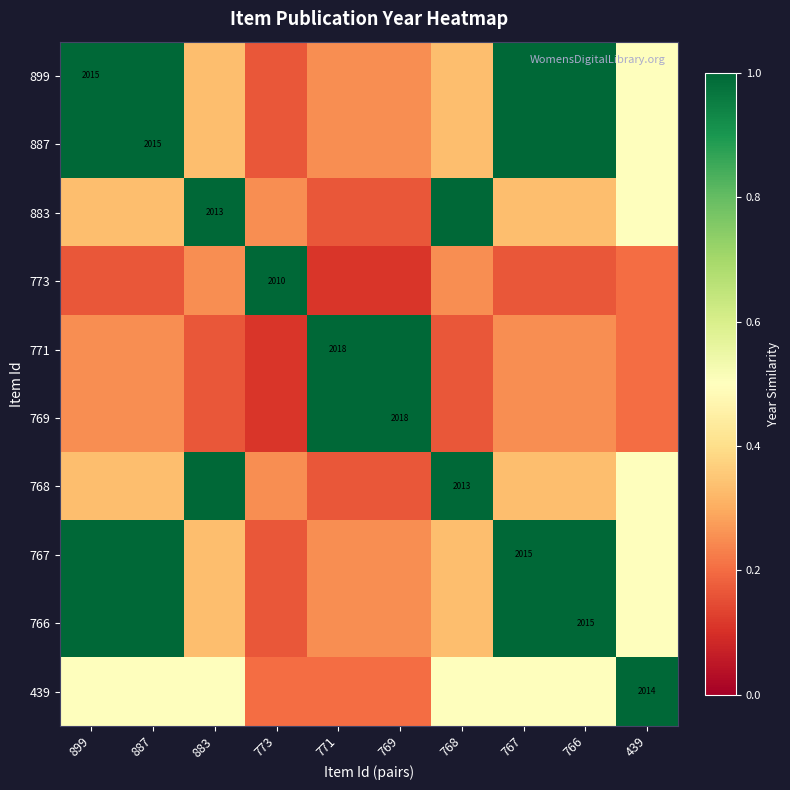

At 899, list the series in order from smallest to largest.

773, 771, 769, 883, 768, 439, 899, 887, 767, 766